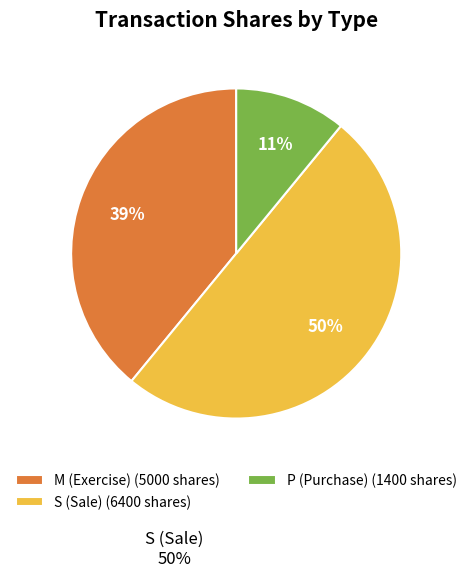

To the nearest percent, what percentage of the pie is P (Purchase) (1400 shares)?

11%